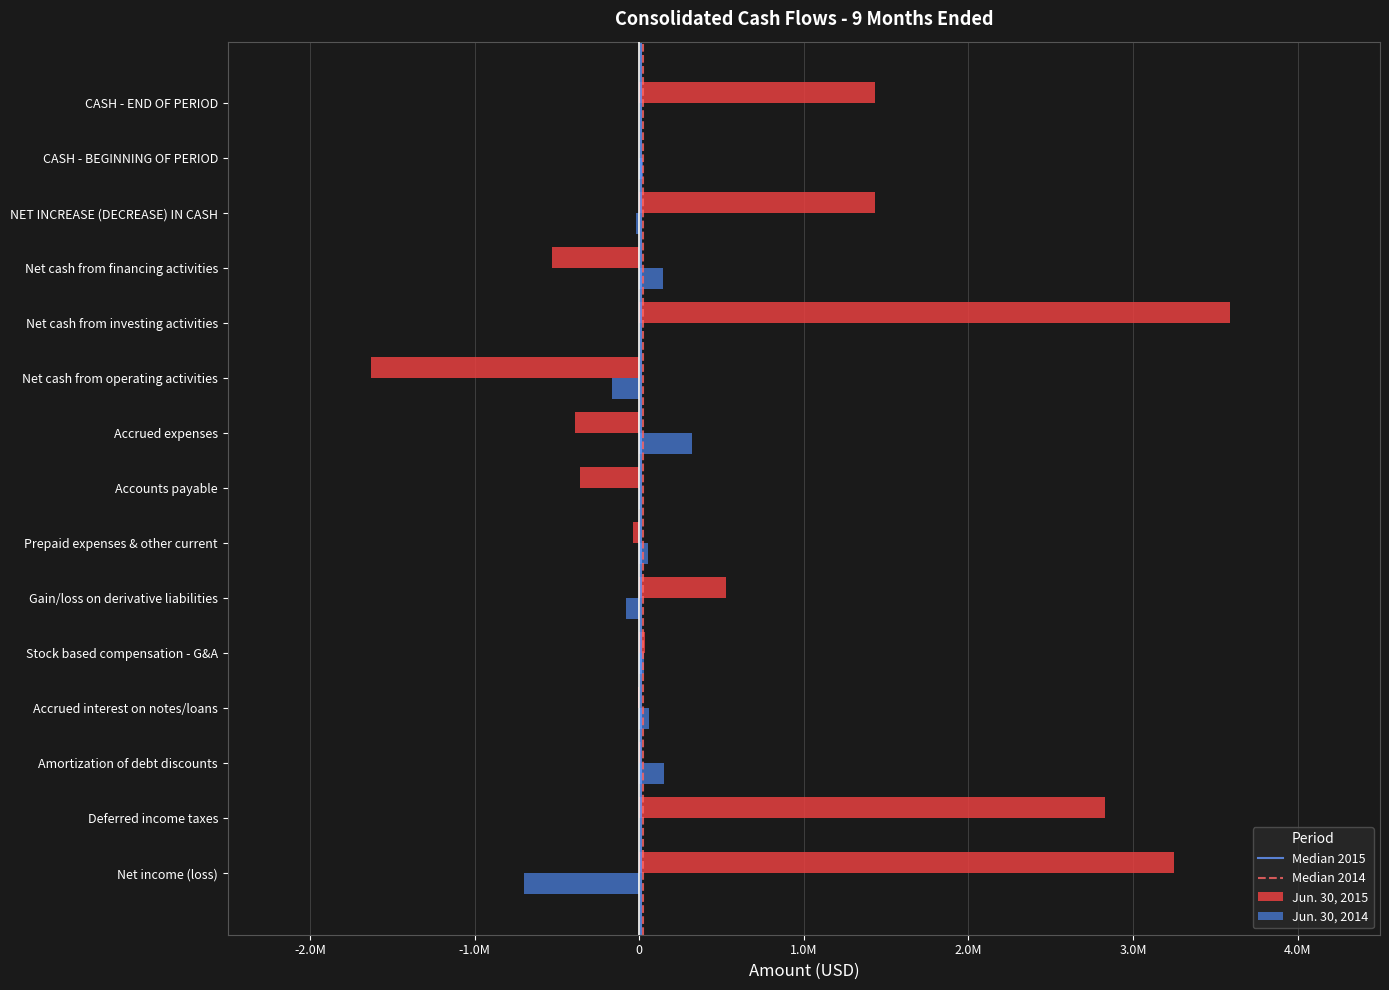

Which series has the largest total across all categories?

Jun. 30, 2015